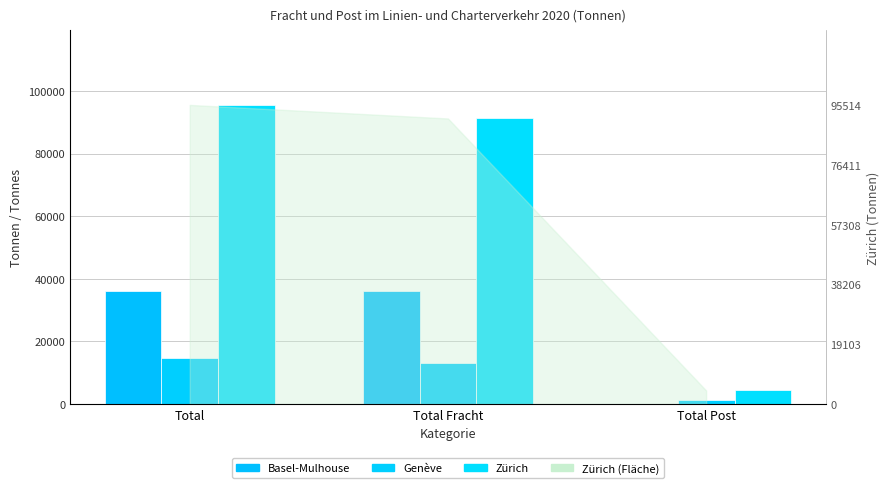

What is the difference between the highest and lowest values at Total Fracht?

78036